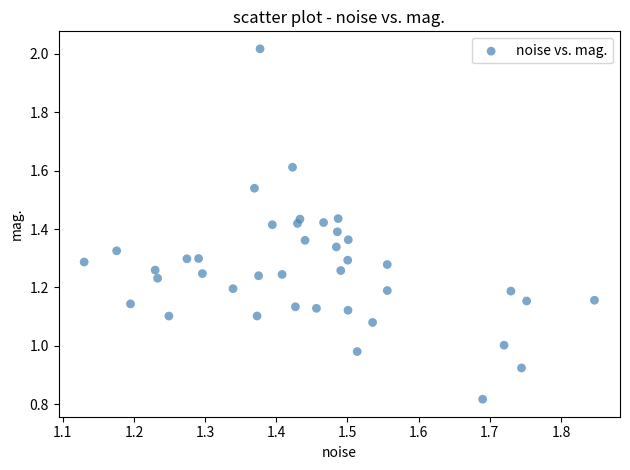

What is the range of X values (max minus min)?

0.7